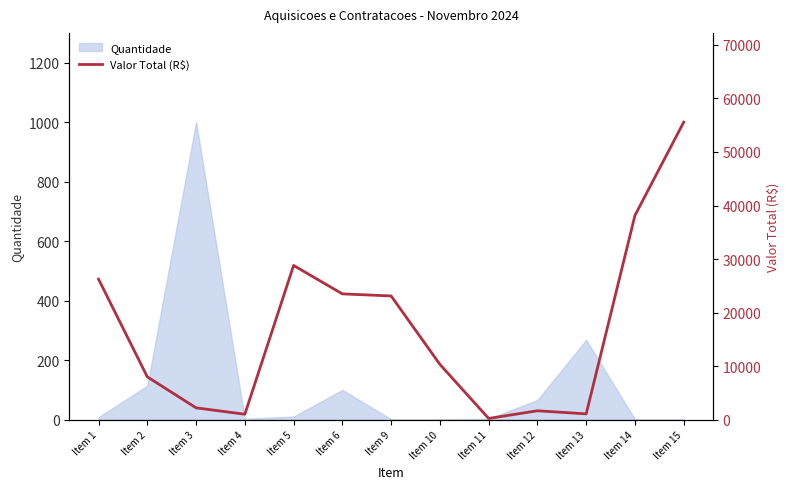

Where does the data first go above 10319?

Item 1